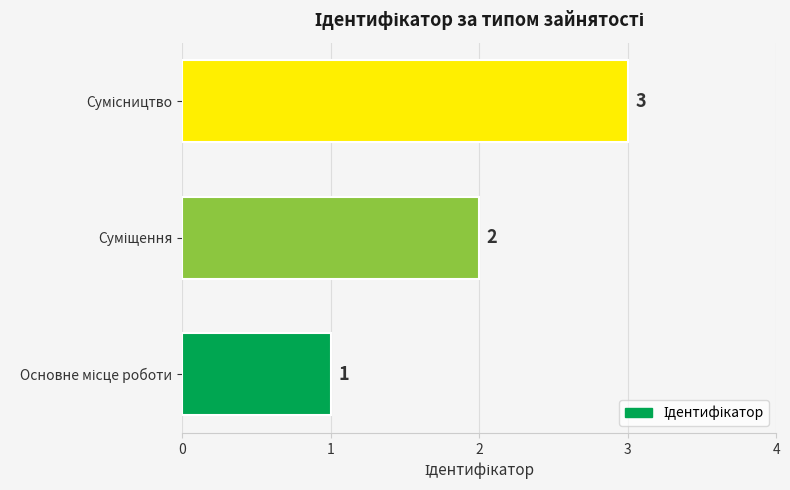

How many categories are shown in the chart?

3